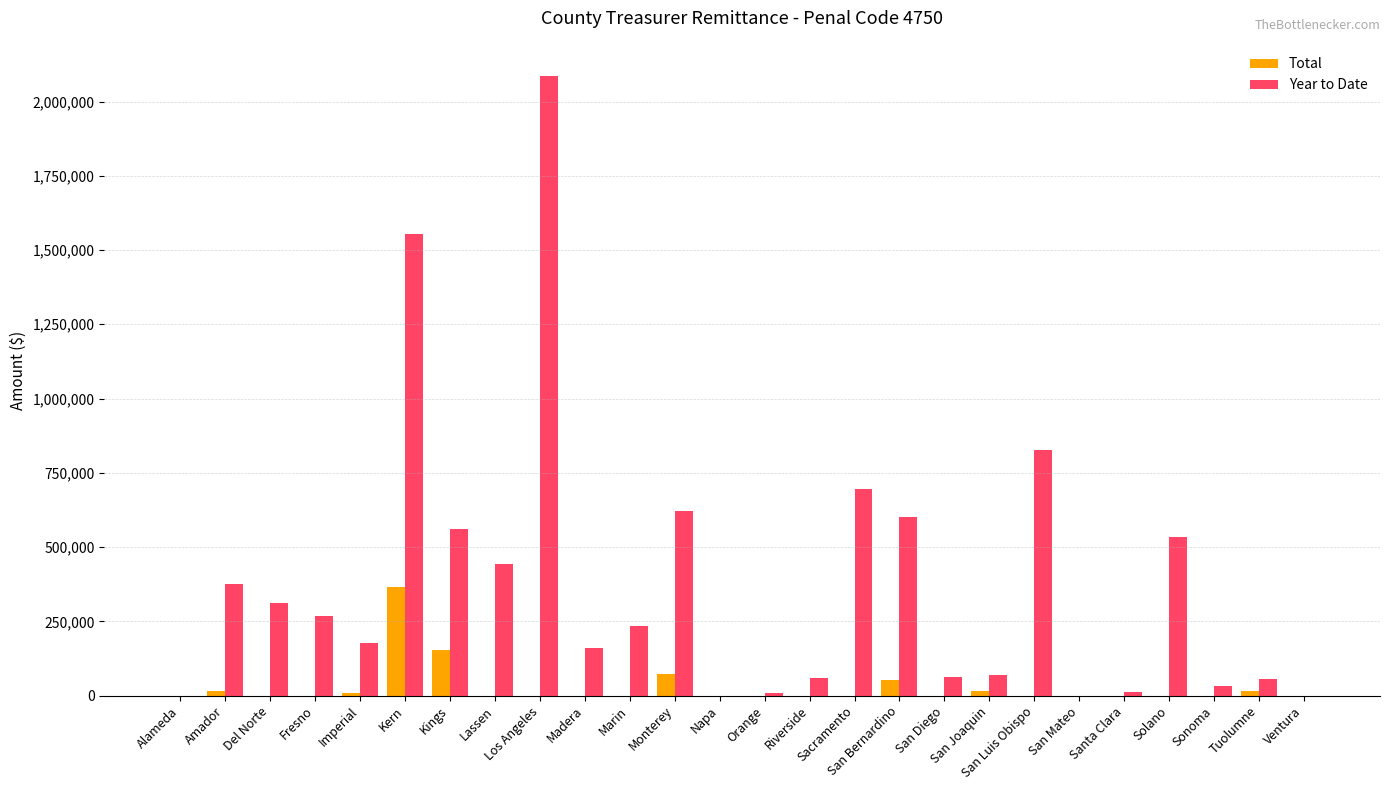

Is it true that Total equals -202264 at Riverside?

False